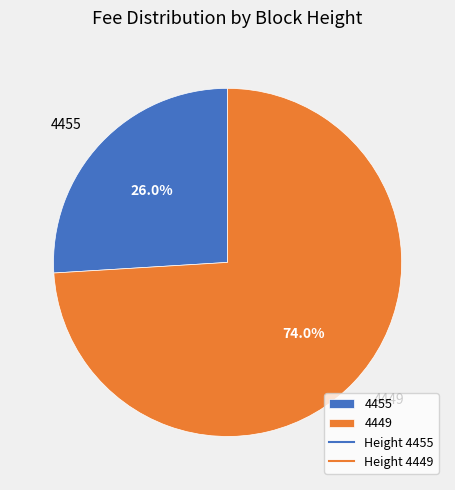

Does 4449 account for over 50% of the chart?

Yes